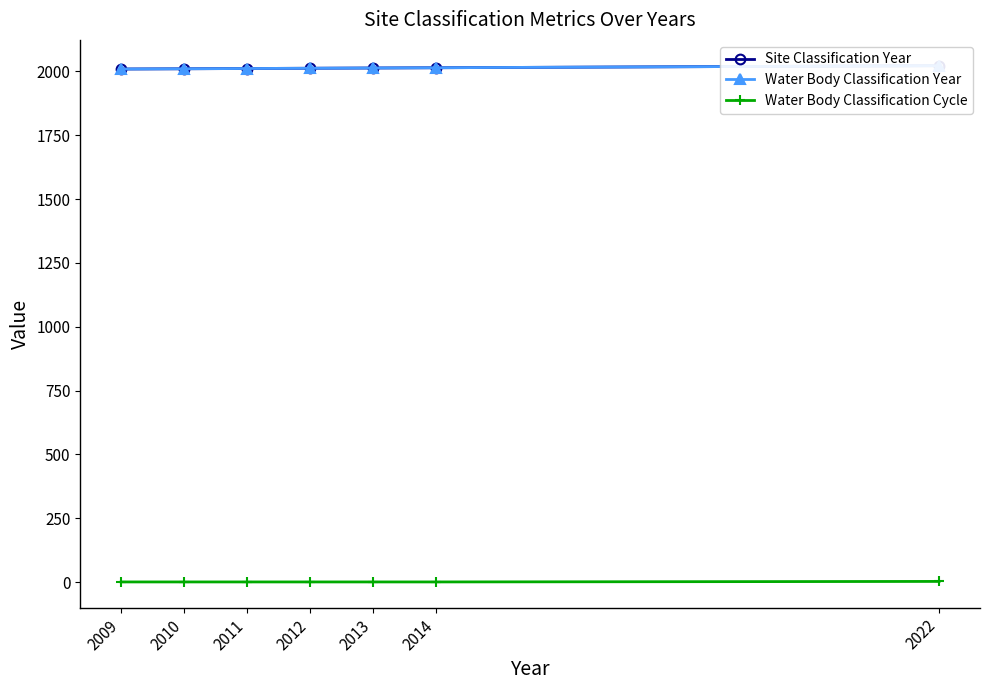

Where is Water Body Classification Year nearest to the value 2015?

2014